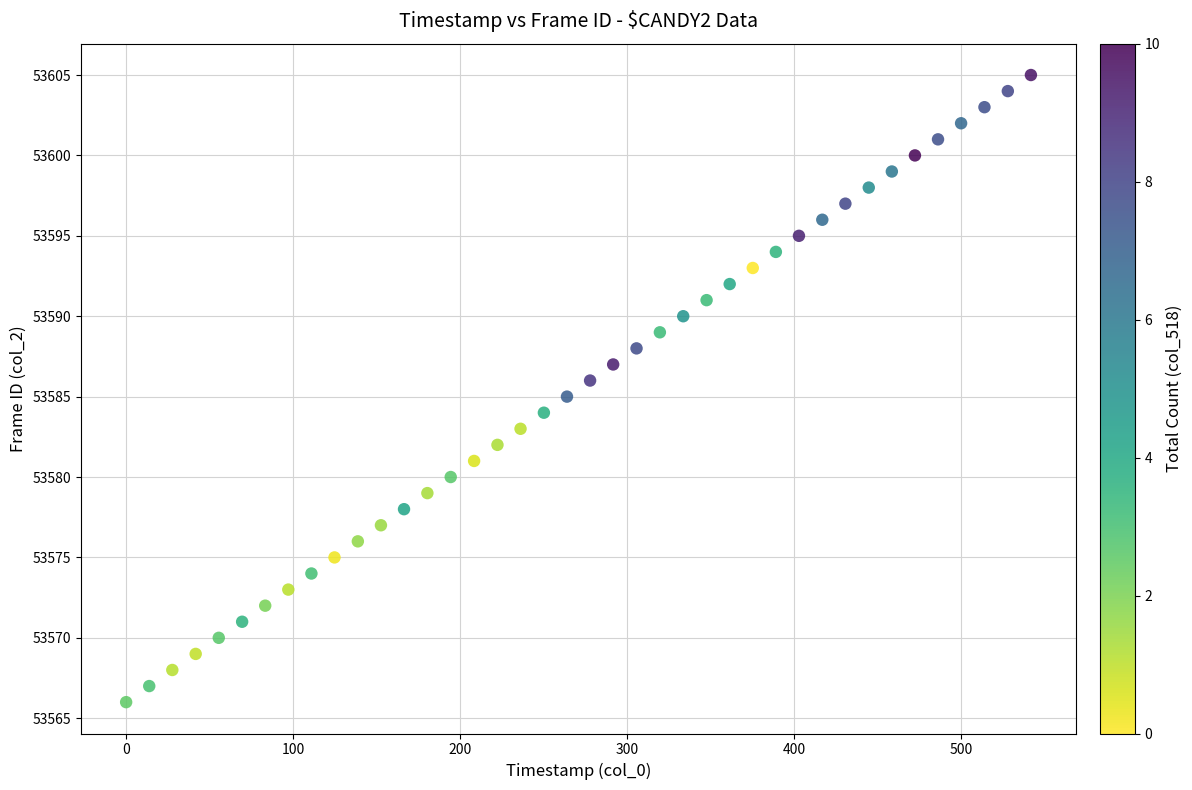

What is the range of Y values (max minus min)?

39